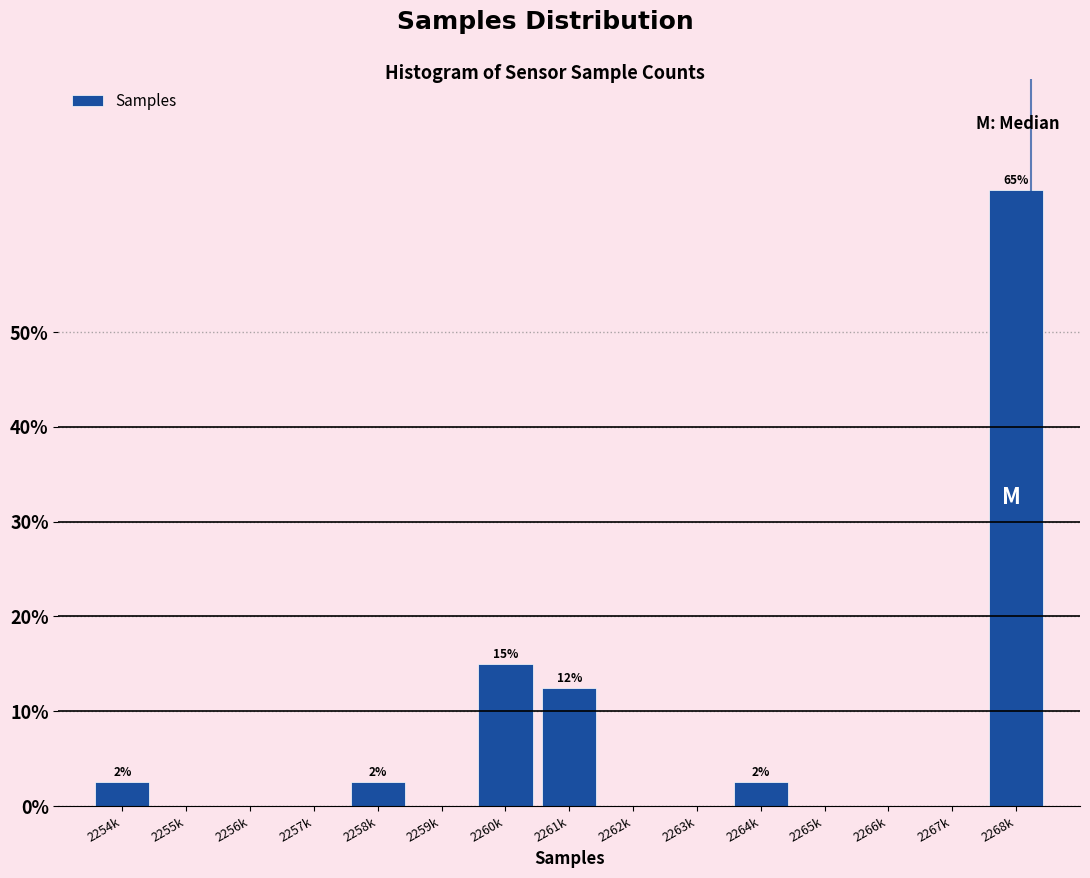

Reading left to right, extract all data points from this chart.

2254k=2.5	2255k=0.0	2256k=0.0	2257k=0.0	2258k=2.5	2259k=0.0	2260k=15.0	2261k=12.5	2262k=0.0	2263k=0.0	2264k=2.5	2265k=0.0	2266k=0.0	2267k=0.0	2268k=65.0